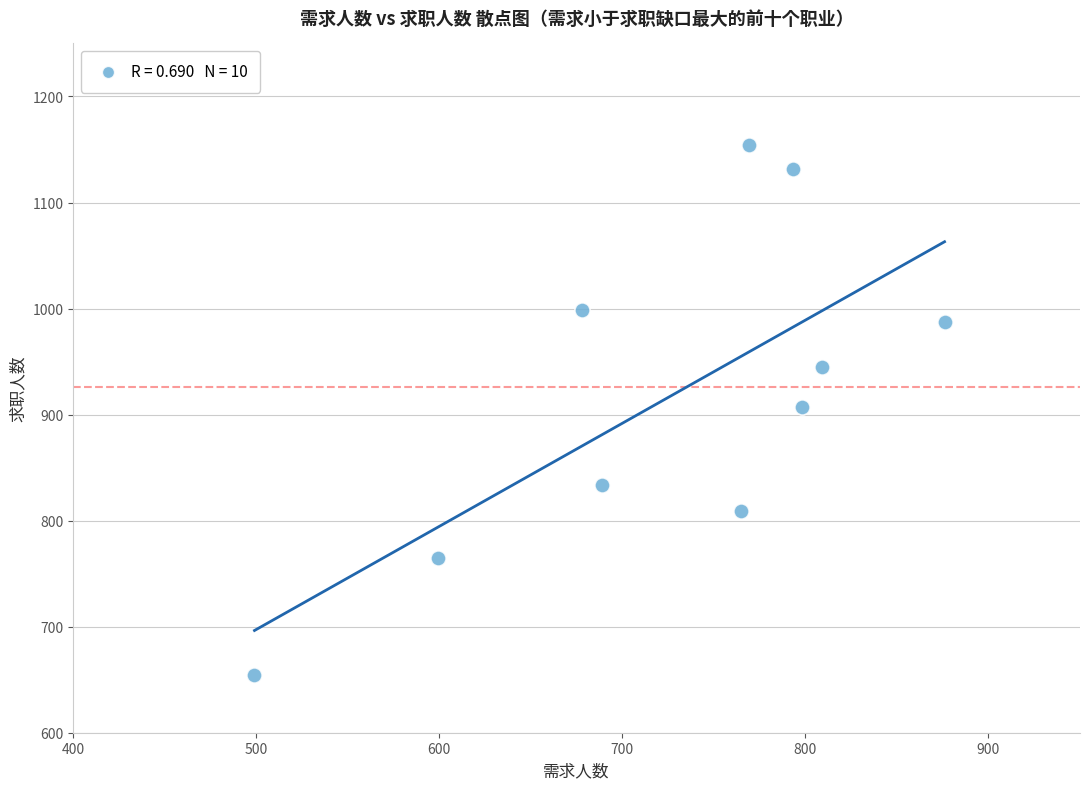

What is the average X value?

728